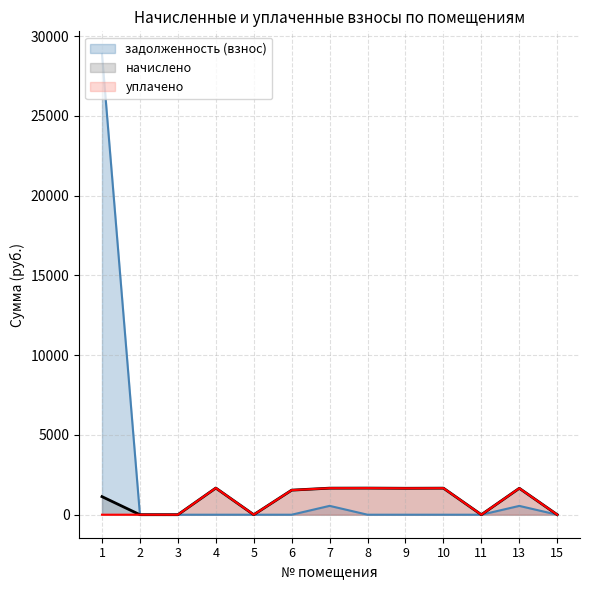

Rank the series by their maximum value, from lowest to highest.

начислено, уплачено, задолженность (взнос)